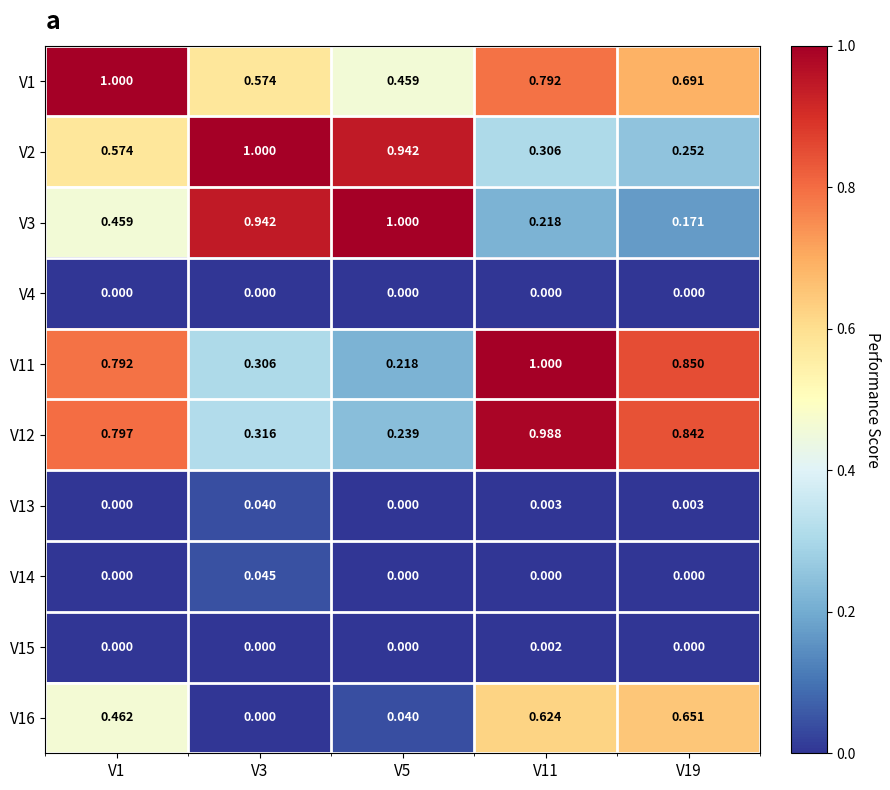

Is the value of V11 at V5 greater than the value of V1 at V1?

No